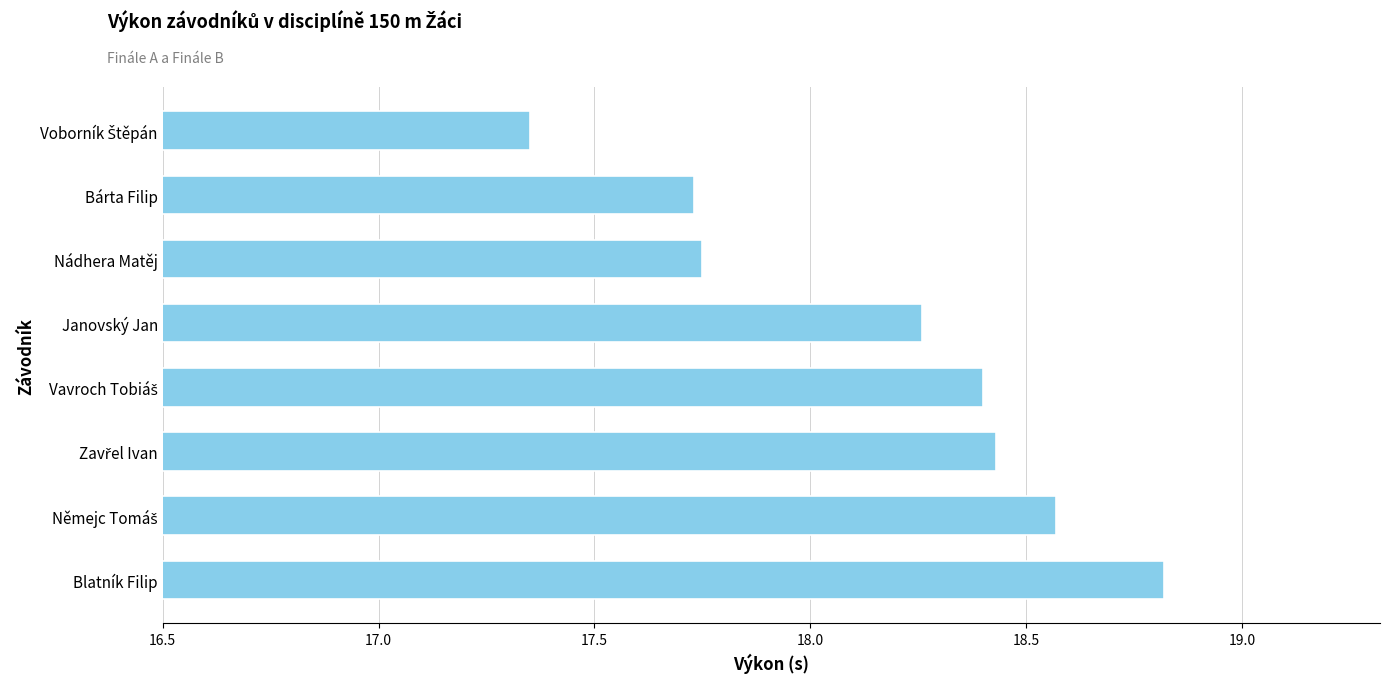

Is it true that the value at Bárta Filip is 23.5?

False